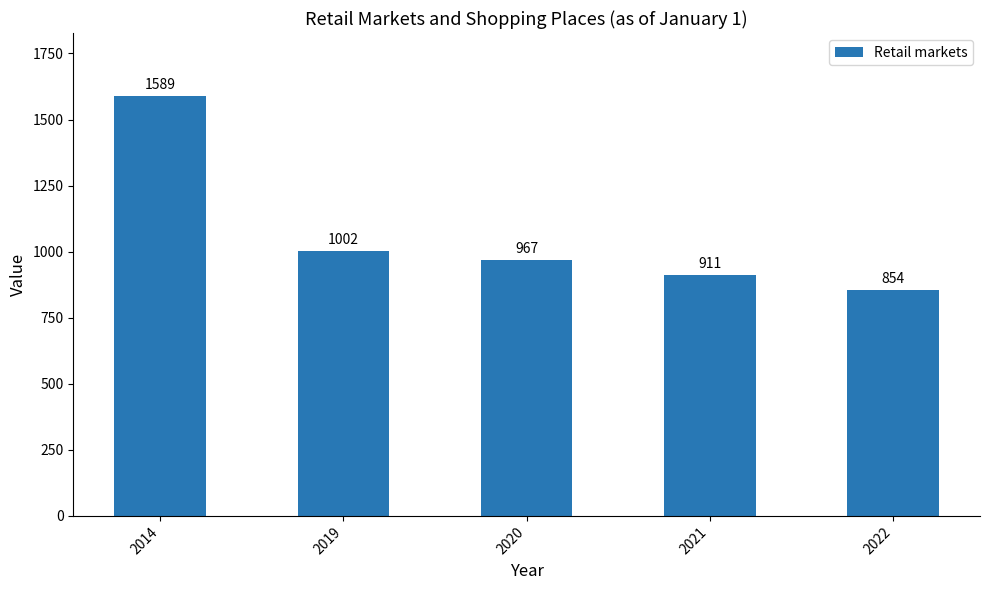

How many values are below 967?

2